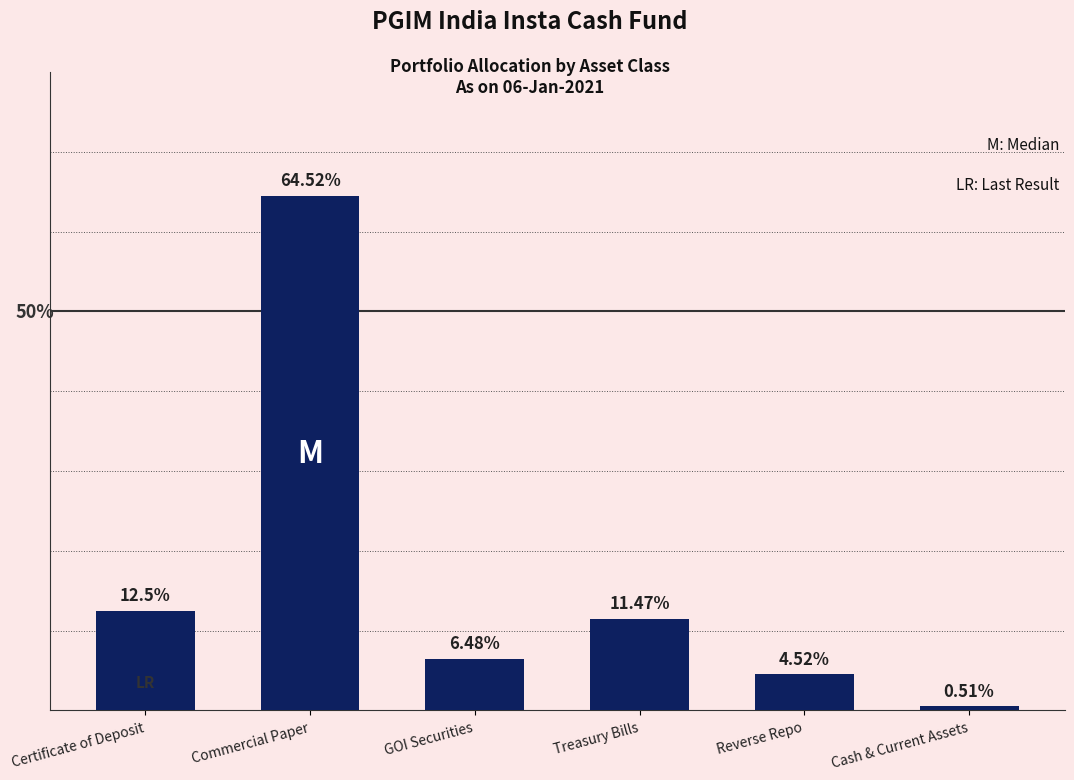

Which has a higher value, Reverse Repo or Certificate of Deposit?

Certificate of Deposit